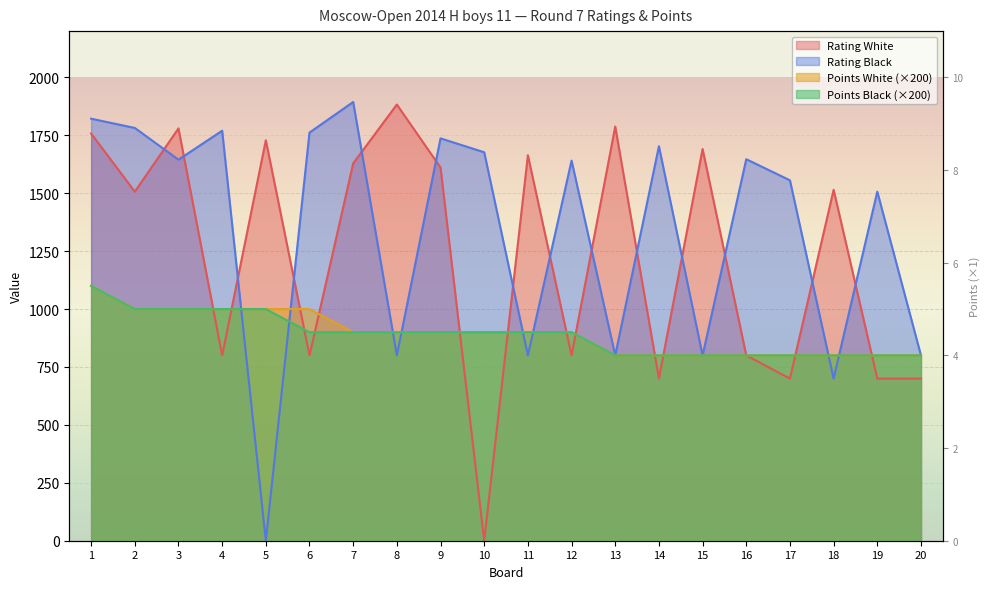

The Rating Black series shows 1645 at 3. True or false?

True